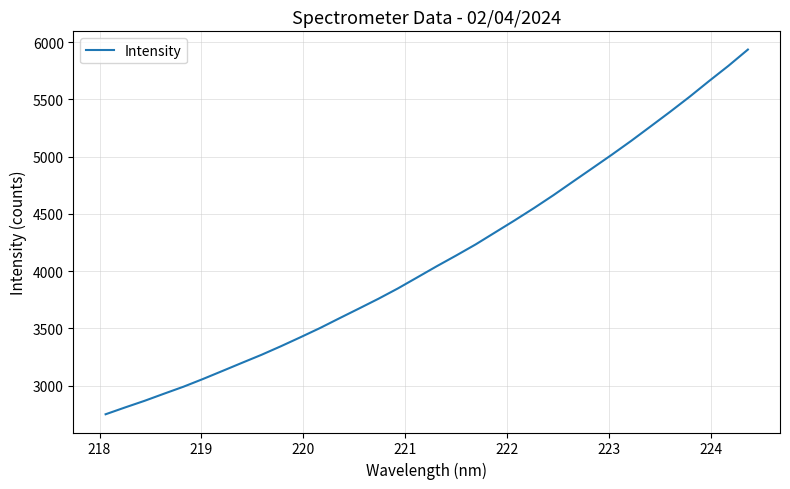

What is the maximum value shown in the chart?

5934.4